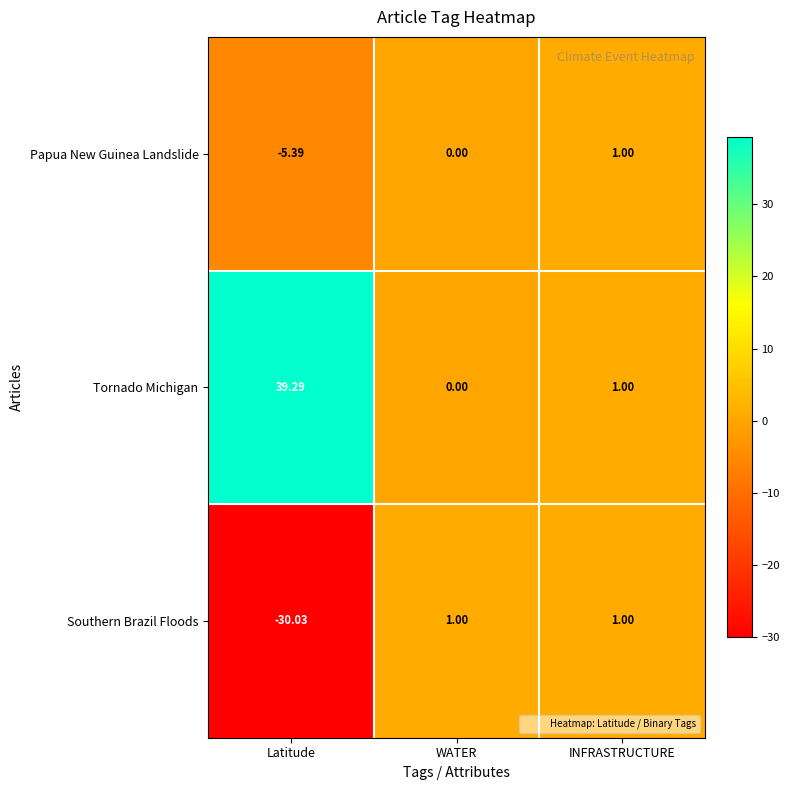

Which series has the largest total across all categories?

Tornado Michigan